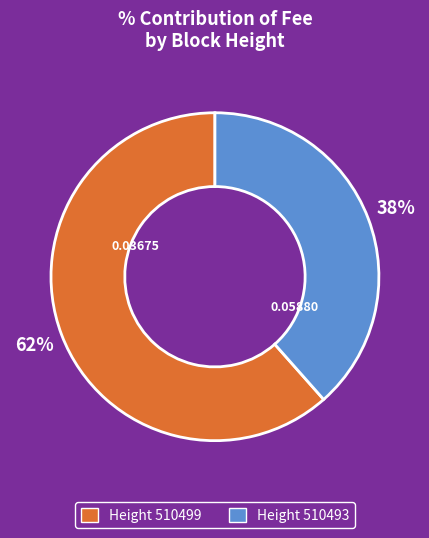

To the nearest percent, what is the average slice percentage?

50%